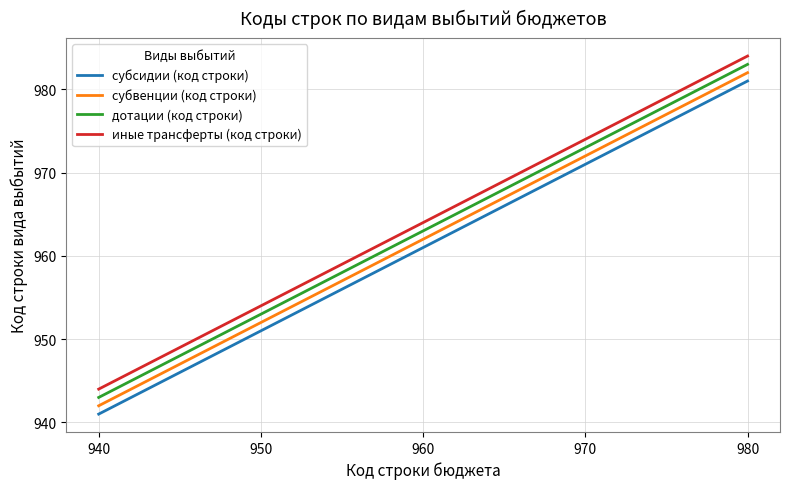

True or false: субсидии (код строки) and субвенции (код строки) cross at least once.

False